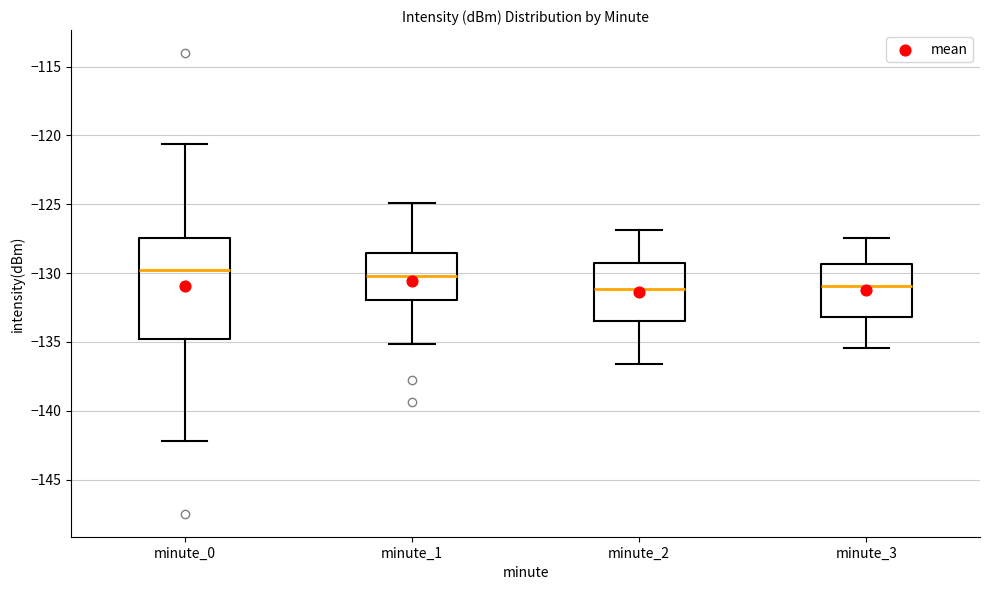

Reading left to right, transcribe this box plot: for each box, give where its median line is, the range the box spans, and where its two whiskers end, as read against the y-axis. The values are not printed on the chart, so give them approximately, as read against the axis.

minute_0: median -130.0, box -135.0 to -127.5, whiskers -142.0 to -120.5
minute_1: median -130.0, box -132.0 to -128.5, whiskers -135.0 to -125.0
minute_2: median -131.0, box -133.5 to -129.5, whiskers -136.5 to -127.0
minute_3: median -131.0, box -133.0 to -129.5, whiskers -135.5 to -127.5